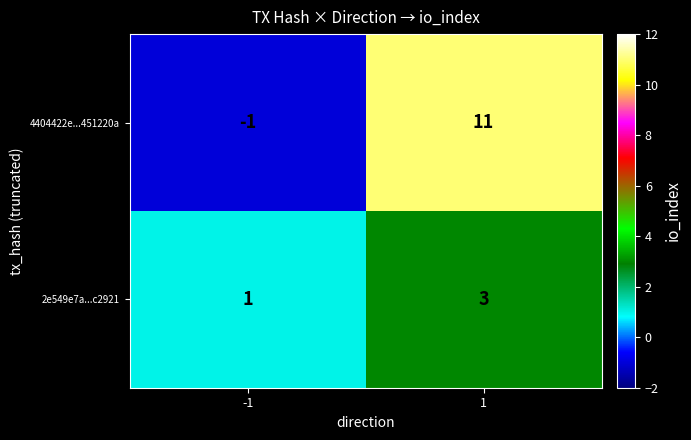

Reading left to right, what are all the values shown in this chart?

4404422e...451220a: -1=-1	1=11
2e549e7a...c2921: -1=1	1=3